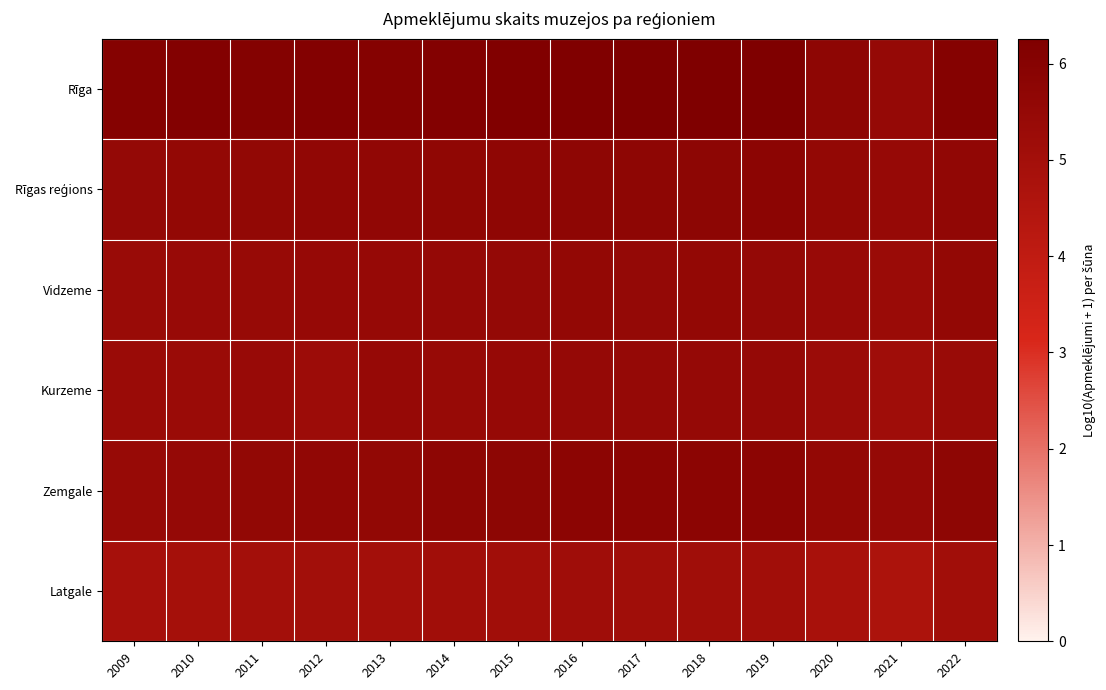

List the series in order of their peak value, highest first.

Rīga, Rīgas reģions, Zemgale, Vidzeme, Kurzeme, Latgale